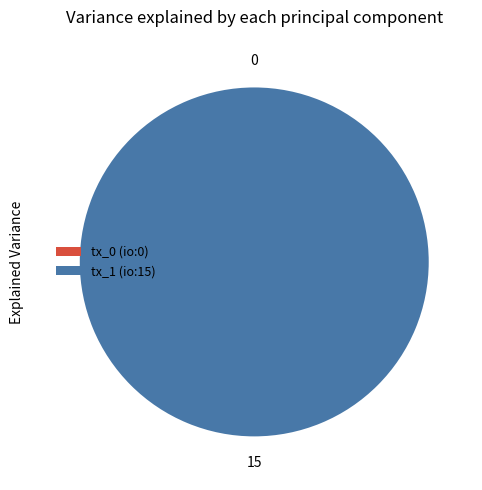

Which slice represents more than half of the pie?

tx_1 (io:15)